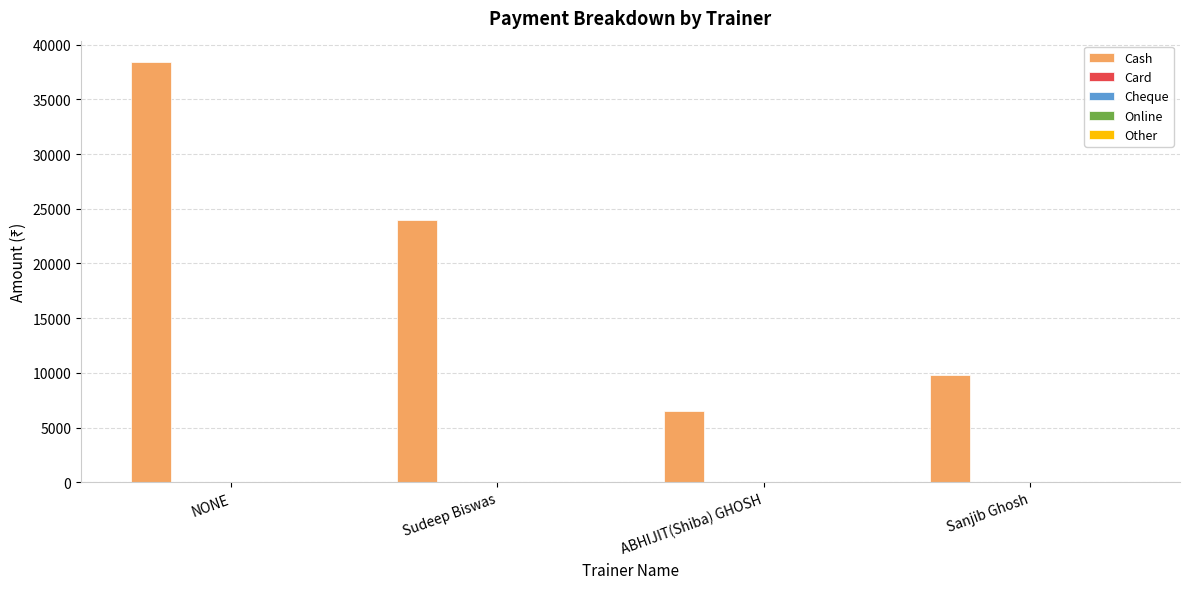

How many bars are there in total?

4